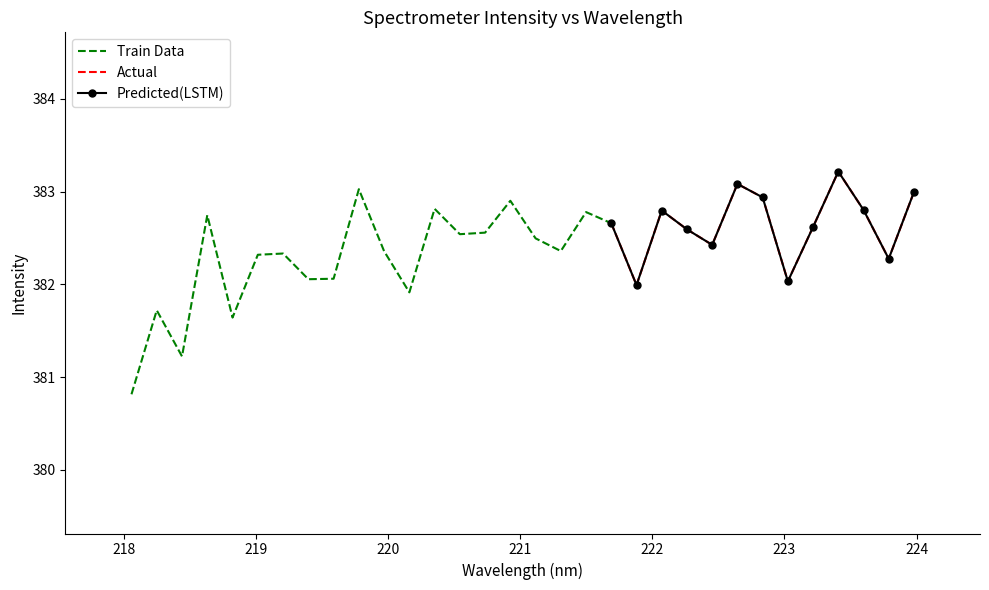

What is the ratio of the value at 10 to the value at 21?

1.0